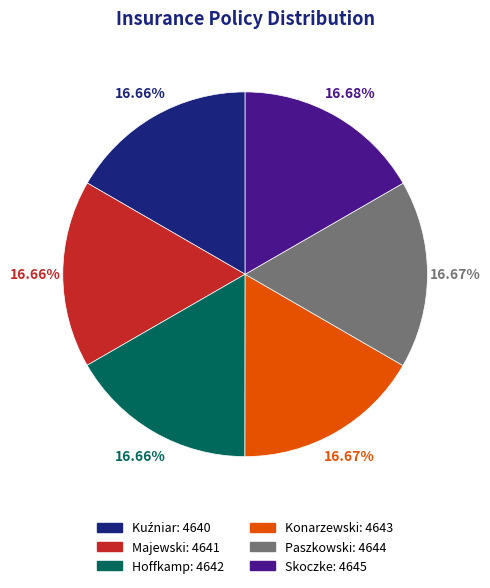

What is the ratio of the value at Skoczke to the value at Paszkowski?

1.0